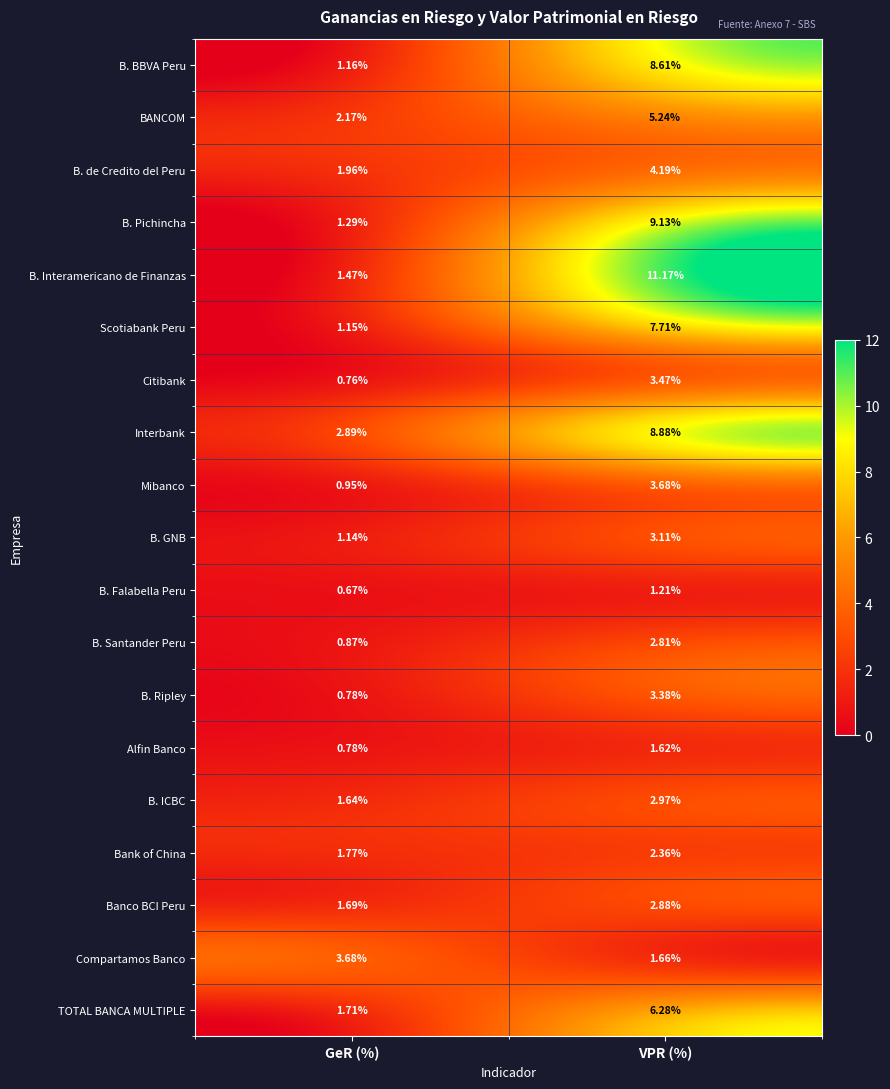

Which category has the lowest value across all series?

GeR (%)